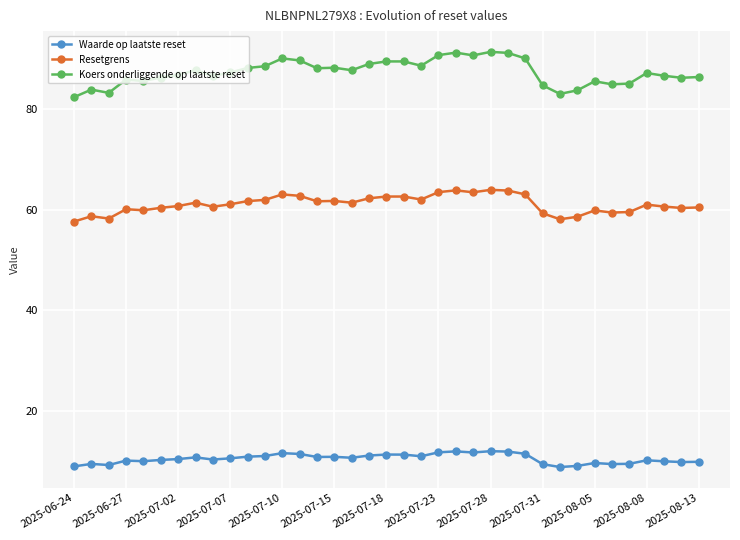

What is the value of the Waarde op laatste reset point at the 29th from the left?

8.9